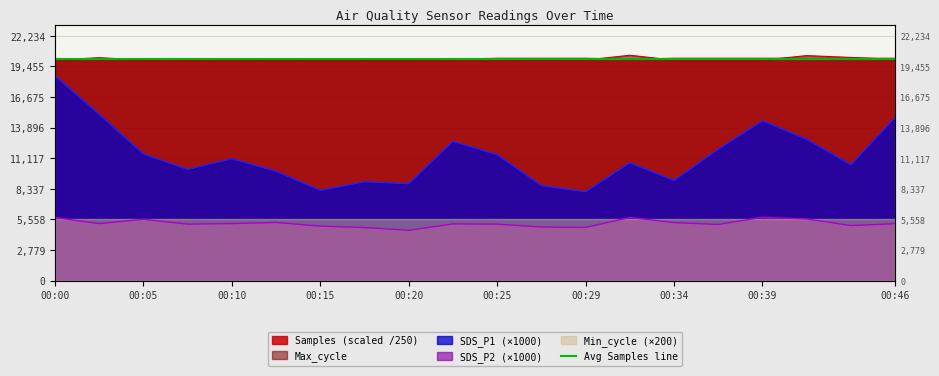

Between 00:20 and 00:29, which series saw the biggest shift?

SDS_P1